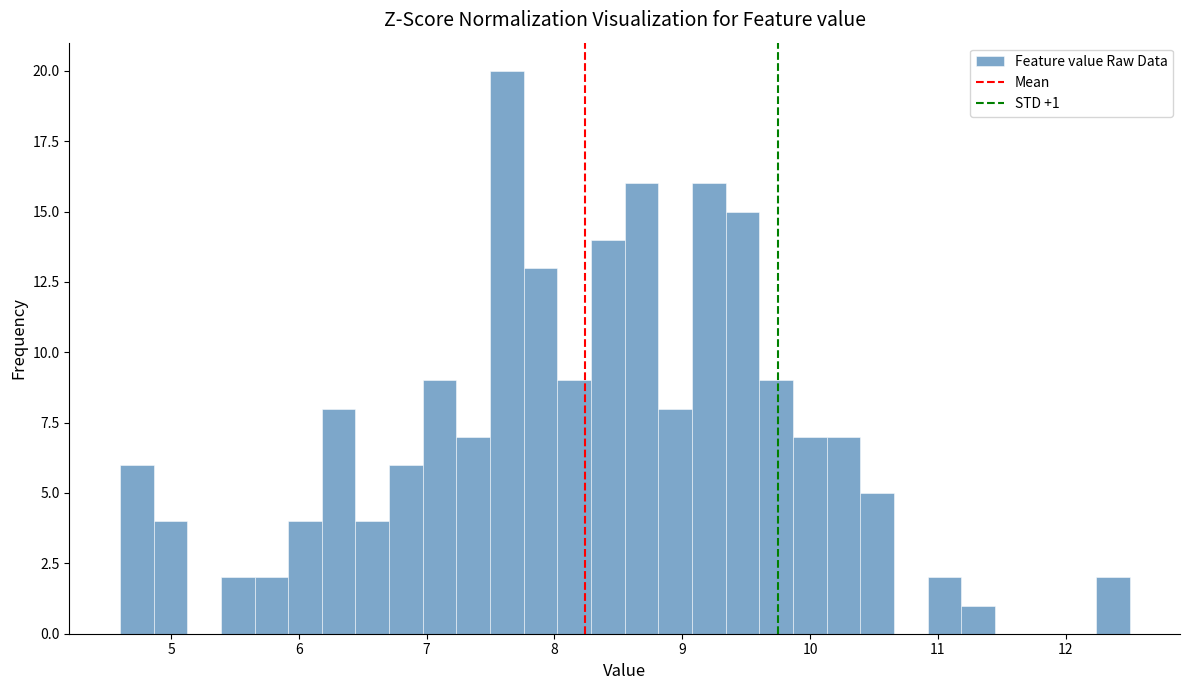

Read against the x-axis, roughly where is the centre of the tallest bar?

7.6